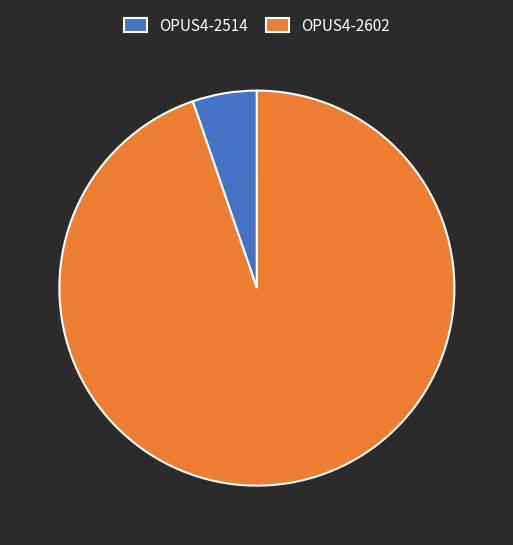

What is the majority slice?

OPUS4-2602